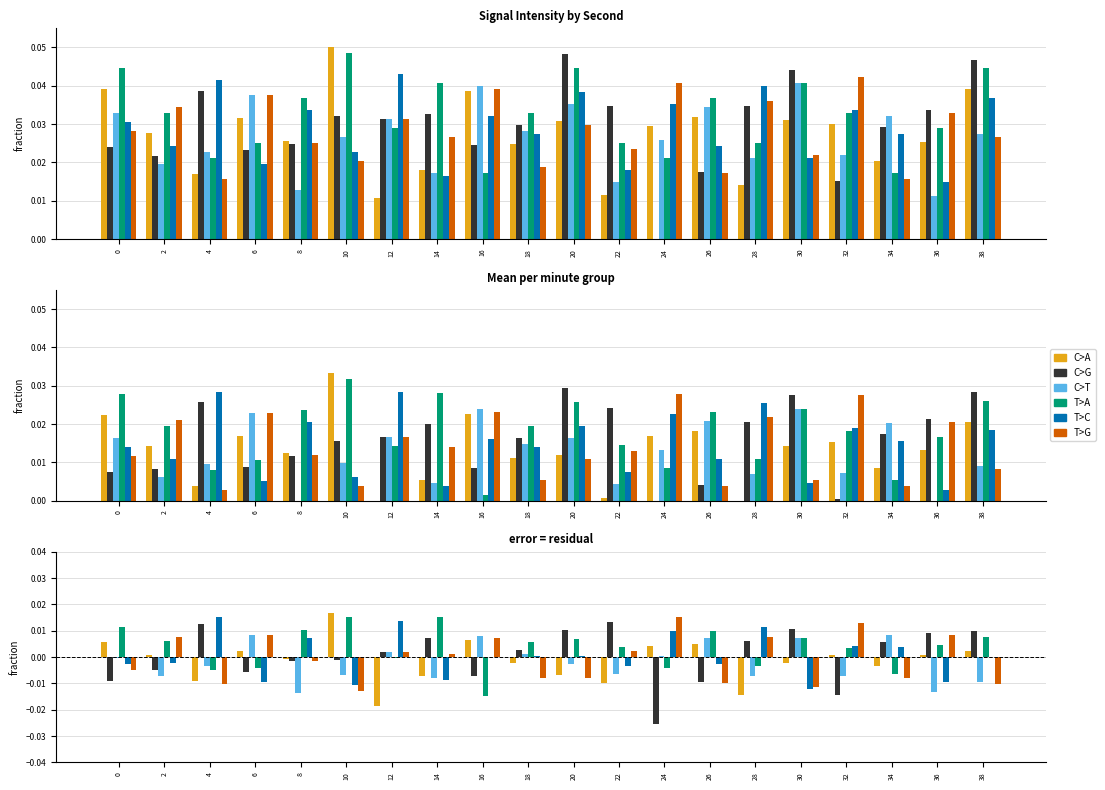

At how many categories does at least one series exceed 0?

20